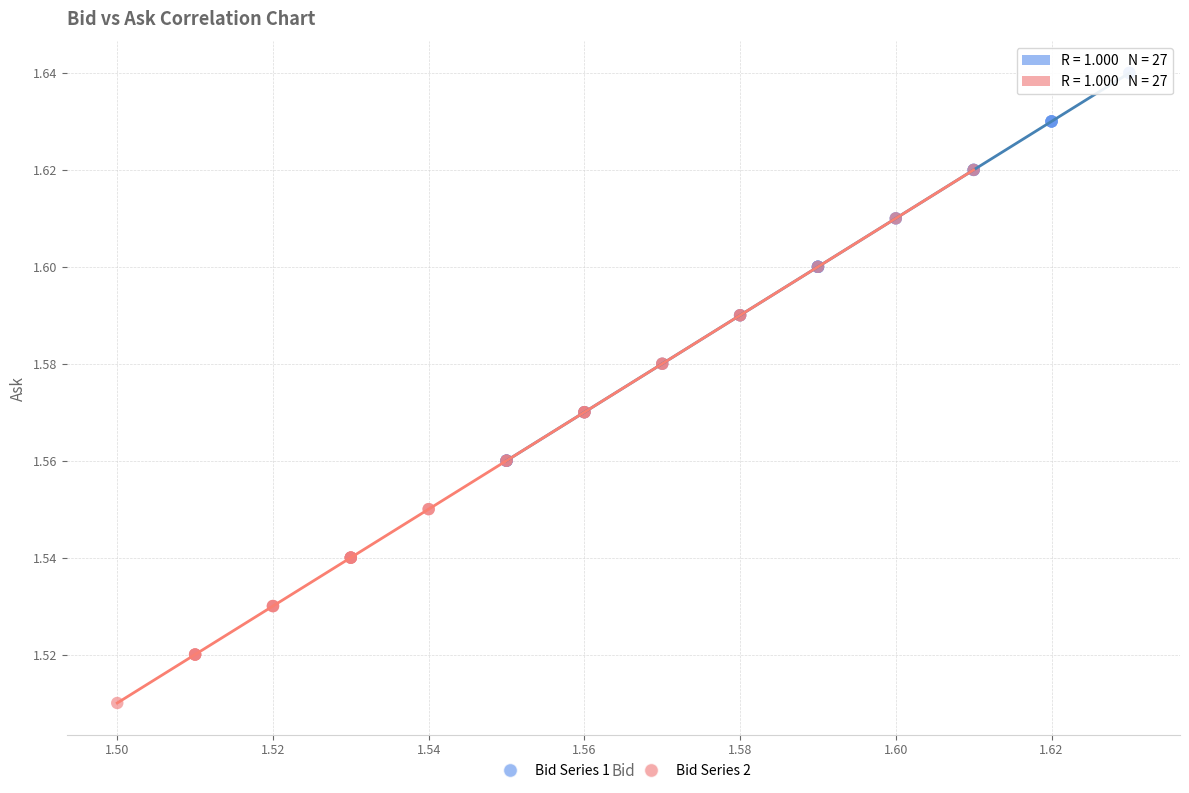

Which series has the largest Y range (max minus min)?

Bid Series 2